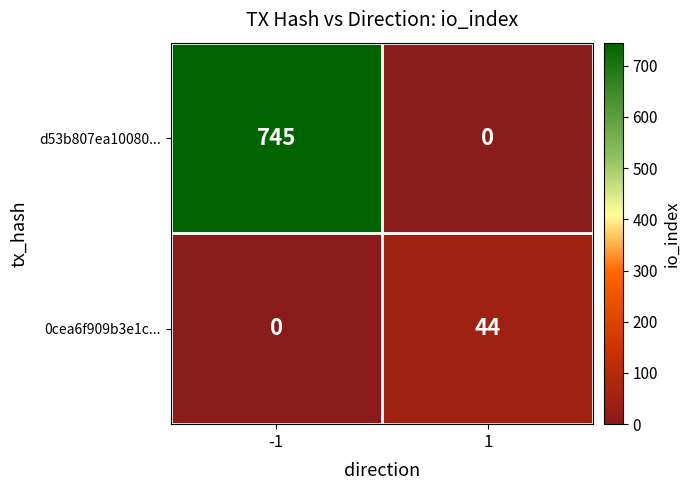

Is it true that 0cea6f909b3e1c... equals 14 at -1?

False